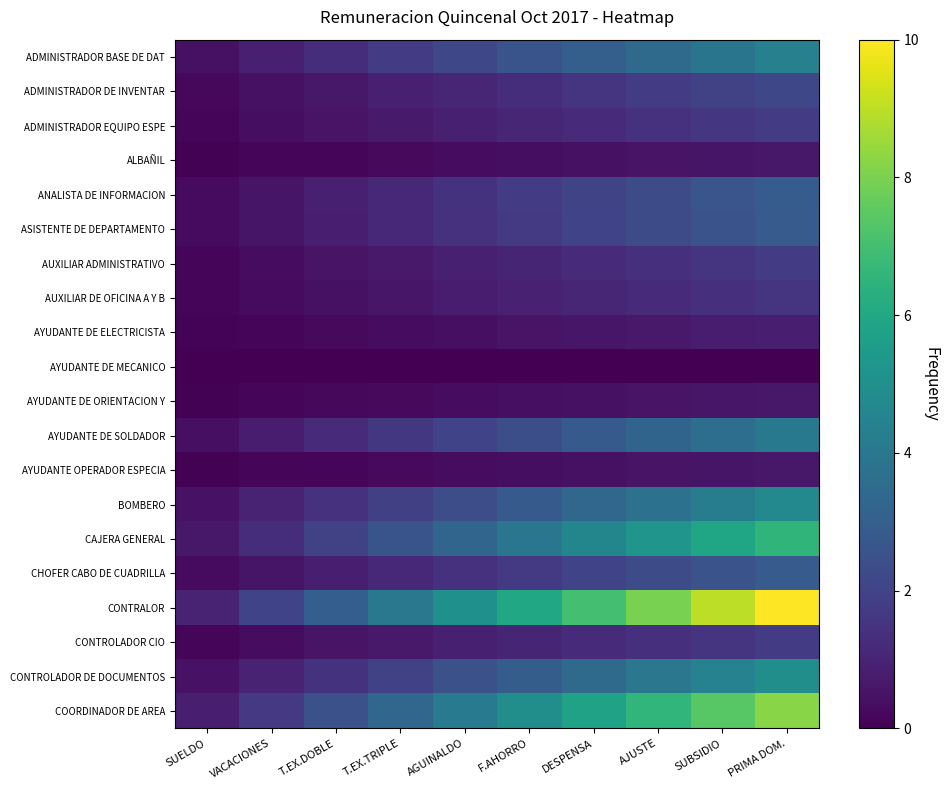

Reading left to right, extract all data points from this chart.

ADMINISTRADOR BASE DE DAT: SUELDO=0.4	VACACIONES=0.9	T.EX.DOBLE=1.3	T.EX.TRIPLE=1.7	AGUINALDO=2.2	F.AHORRO=2.6	DESPENSA=3.0	AJUSTE=3.5	SUBSIDIO=3.9	PRIMA DOM.=4.3
ADMINISTRADOR DE INVENTAR: SUELDO=0.2	VACACIONES=0.4	T.EX.DOBLE=0.7	T.EX.TRIPLE=0.9	AGUINALDO=1.1	F.AHORRO=1.3	DESPENSA=1.5	AJUSTE=1.7	SUBSIDIO=2.0	PRIMA DOM.=2.2
ADMINISTRADOR EQUIPO ESPE: SUELDO=0.2	VACACIONES=0.4	T.EX.DOBLE=0.5	T.EX.TRIPLE=0.7	AGUINALDO=0.9	F.AHORRO=1.1	DESPENSA=1.2	AJUSTE=1.4	SUBSIDIO=1.6	PRIMA DOM.=1.8
ALBAÑIL: SUELDO=0.1	VACACIONES=0.1	T.EX.DOBLE=0.2	T.EX.TRIPLE=0.3	AGUINALDO=0.3	F.AHORRO=0.4	DESPENSA=0.5	AJUSTE=0.5	SUBSIDIO=0.6	PRIMA DOM.=0.6
ANALISTA DE INFORMACION: SUELDO=0.3	VACACIONES=0.6	T.EX.DOBLE=0.9	T.EX.TRIPLE=1.2	AGUINALDO=1.5	F.AHORRO=1.8	DESPENSA=2.0	AJUSTE=2.3	SUBSIDIO=2.6	PRIMA DOM.=2.9
ASISTENTE DE DEPARTAMENTO: SUELDO=0.3	VACACIONES=0.6	T.EX.DOBLE=0.9	T.EX.TRIPLE=1.1	AGUINALDO=1.4	F.AHORRO=1.7	DESPENSA=2.0	AJUSTE=2.3	SUBSIDIO=2.6	PRIMA DOM.=2.9
AUXILIAR ADMINISTRATIVO: SUELDO=0.2	VACACIONES=0.3	T.EX.DOBLE=0.5	T.EX.TRIPLE=0.7	AGUINALDO=0.9	F.AHORRO=1.0	DESPENSA=1.2	AJUSTE=1.4	SUBSIDIO=1.6	PRIMA DOM.=1.7
AUXILIAR DE OFICINA A Y B: SUELDO=0.2	VACACIONES=0.3	T.EX.DOBLE=0.5	T.EX.TRIPLE=0.6	AGUINALDO=0.8	F.AHORRO=0.9	DESPENSA=1.1	AJUSTE=1.2	SUBSIDIO=1.4	PRIMA DOM.=1.6
AYUDANTE DE ELECTRICISTA: SUELDO=0.1	VACACIONES=0.2	T.EX.DOBLE=0.3	T.EX.TRIPLE=0.3	AGUINALDO=0.4	F.AHORRO=0.5	DESPENSA=0.6	AJUSTE=0.7	SUBSIDIO=0.8	PRIMA DOM.=0.9
AYUDANTE DE MECANICO: SUELDO=0.0	VACACIONES=0.0	T.EX.DOBLE=0.0	T.EX.TRIPLE=0.0	AGUINALDO=0.0	F.AHORRO=0.0	DESPENSA=0.0	AJUSTE=0.0	SUBSIDIO=0.0	PRIMA DOM.=0.0
AYUDANTE DE ORIENTACION Y: SUELDO=0.1	VACACIONES=0.1	T.EX.DOBLE=0.2	T.EX.TRIPLE=0.3	AGUINALDO=0.3	F.AHORRO=0.4	DESPENSA=0.5	AJUSTE=0.5	SUBSIDIO=0.6	PRIMA DOM.=0.7
AYUDANTE DE SOLDADOR: SUELDO=0.4	VACACIONES=0.8	T.EX.DOBLE=1.2	T.EX.TRIPLE=1.6	AGUINALDO=2.0	F.AHORRO=2.4	DESPENSA=2.8	AJUSTE=3.2	SUBSIDIO=3.6	PRIMA DOM.=4.0
AYUDANTE OPERADOR ESPECIA: SUELDO=0.1	VACACIONES=0.1	T.EX.DOBLE=0.2	T.EX.TRIPLE=0.3	AGUINALDO=0.3	F.AHORRO=0.4	DESPENSA=0.5	AJUSTE=0.5	SUBSIDIO=0.6	PRIMA DOM.=0.6
BOMBERO: SUELDO=0.5	VACACIONES=0.9	T.EX.DOBLE=1.4	T.EX.TRIPLE=1.9	AGUINALDO=2.3	F.AHORRO=2.8	DESPENSA=3.3	AJUSTE=3.8	SUBSIDIO=4.2	PRIMA DOM.=4.7
CAJERA GENERAL: SUELDO=0.7	VACACIONES=1.3	T.EX.DOBLE=2.0	T.EX.TRIPLE=2.6	AGUINALDO=3.3	F.AHORRO=3.9	DESPENSA=4.6	AJUSTE=5.2	SUBSIDIO=5.9	PRIMA DOM.=6.5
CHOFER CABO DE CUADRILLA: SUELDO=0.3	VACACIONES=0.6	T.EX.DOBLE=0.9	T.EX.TRIPLE=1.1	AGUINALDO=1.4	F.AHORRO=1.7	DESPENSA=2.0	AJUSTE=2.3	SUBSIDIO=2.6	PRIMA DOM.=2.9
CONTRALOR: SUELDO=1.0	VACACIONES=2.0	T.EX.DOBLE=3.0	T.EX.TRIPLE=4.0	AGUINALDO=5.0	F.AHORRO=6.0	DESPENSA=7.0	AJUSTE=8.0	SUBSIDIO=9.0	PRIMA DOM.=10.0
CONTROLADOR CIO: SUELDO=0.2	VACACIONES=0.3	T.EX.DOBLE=0.5	T.EX.TRIPLE=0.7	AGUINALDO=0.9	F.AHORRO=1.0	DESPENSA=1.2	AJUSTE=1.4	SUBSIDIO=1.6	PRIMA DOM.=1.7
CONTROLADOR DE DOCUMENTOS: SUELDO=0.5	VACACIONES=1.0	T.EX.DOBLE=1.5	T.EX.TRIPLE=2.0	AGUINALDO=2.5	F.AHORRO=3.0	DESPENSA=3.5	AJUSTE=3.9	SUBSIDIO=4.4	PRIMA DOM.=4.9
COORDINADOR DE AREA: SUELDO=0.8	VACACIONES=1.6	T.EX.DOBLE=2.5	T.EX.TRIPLE=3.3	AGUINALDO=4.1	F.AHORRO=4.9	DESPENSA=5.8	AJUSTE=6.6	SUBSIDIO=7.4	PRIMA DOM.=8.2